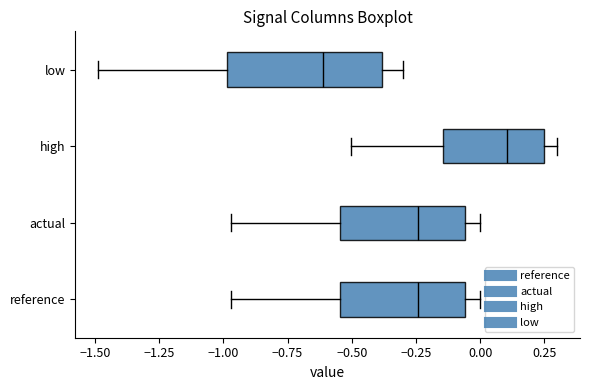

Which box has the furthest to the right median line?

high